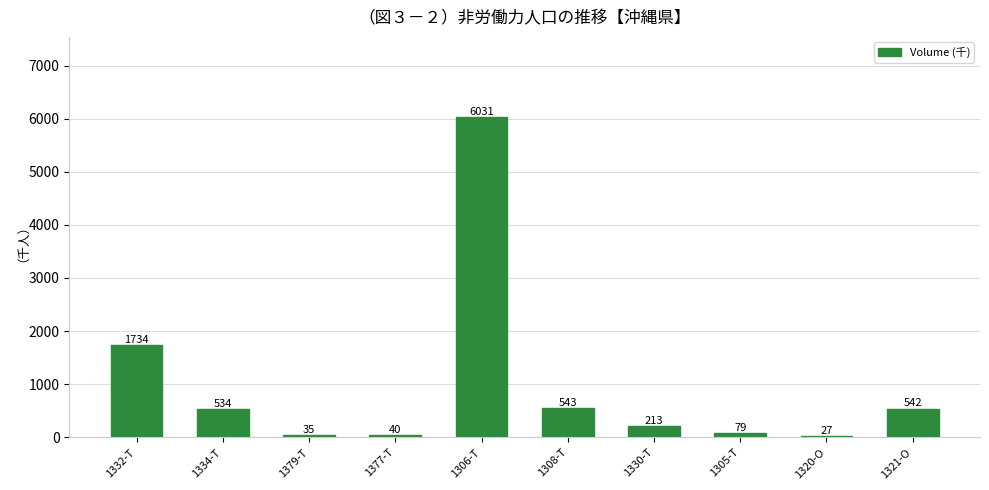

List the labels in order of value, largest first.

1306-T, 1332-T, 1308-T, 1321-O, 1334-T, 1330-T, 1305-T, 1377-T, 1379-T, 1320-O